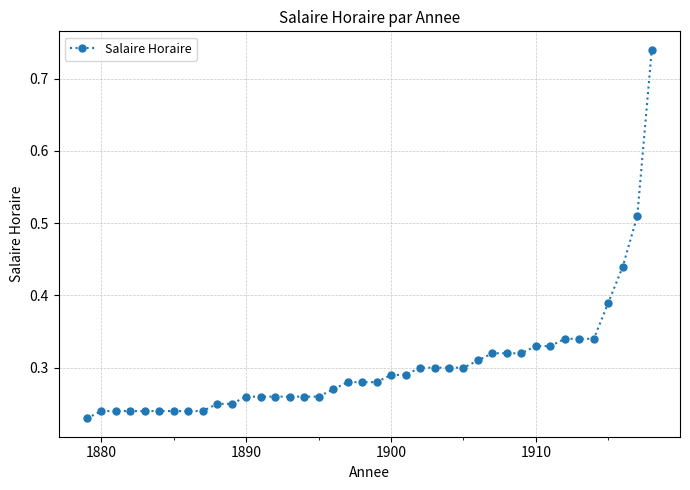

What is the sum of all values?

12.1